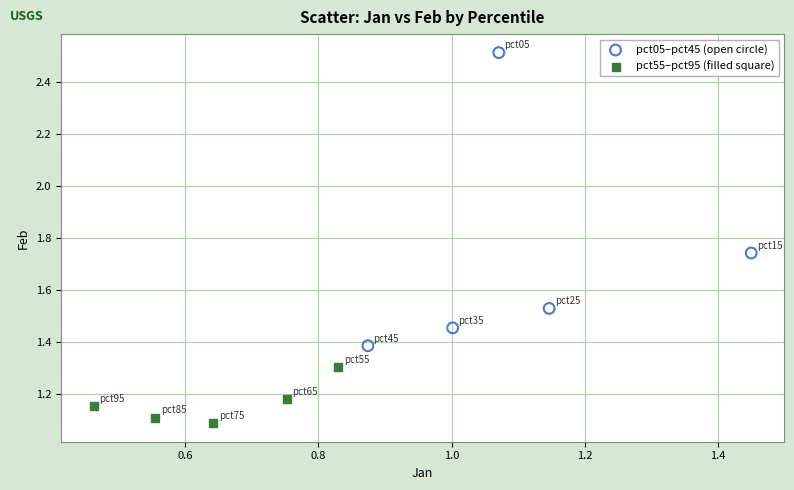

Which series reaches the minimum Y coordinate?

pct55–pct95 (filled square)